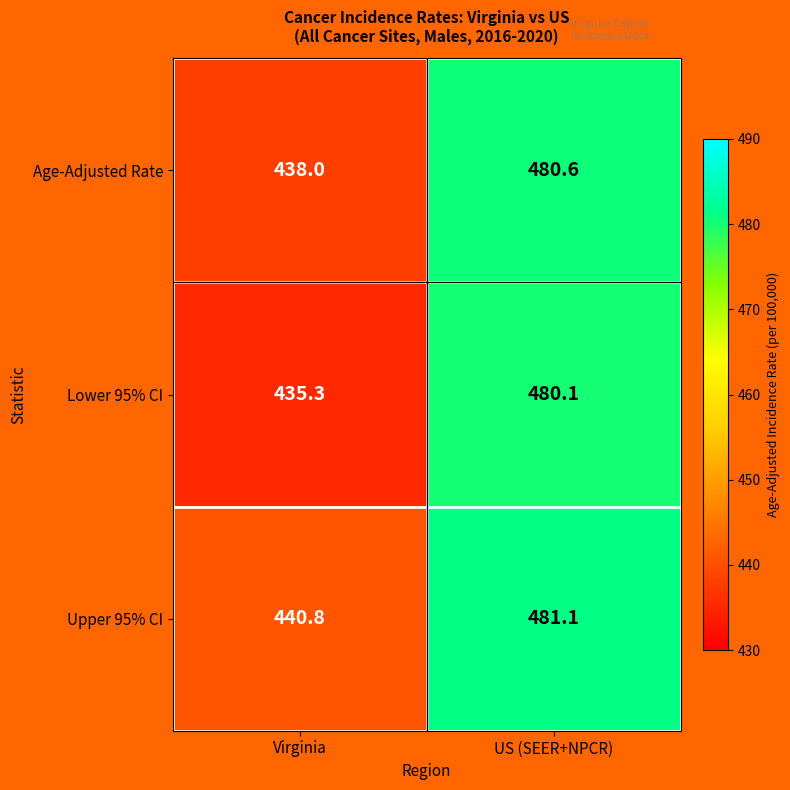

What is the maximum value shown in the chart?

481.1